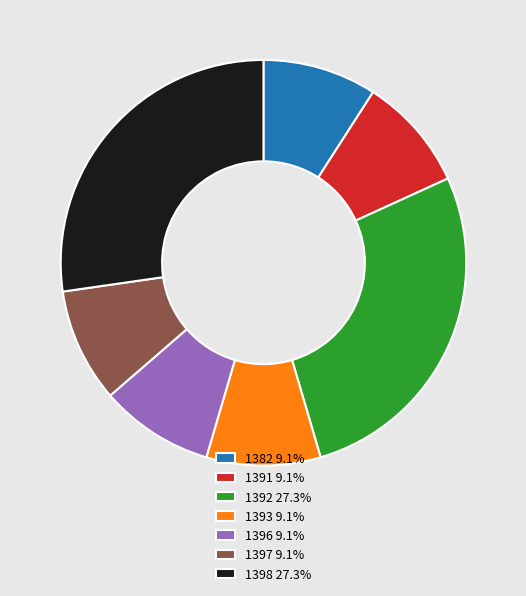

Is there a majority slice in this chart?

No